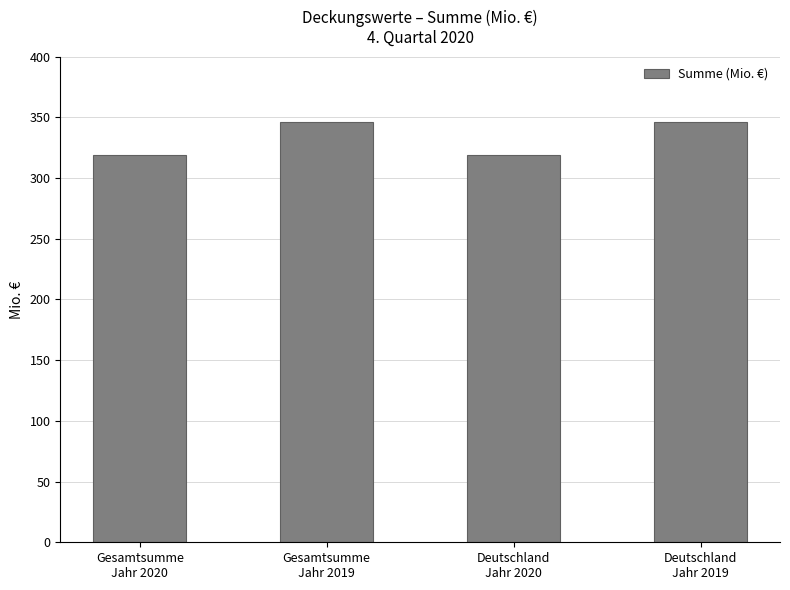

What is the value of the 1st bar from the left?

319.0